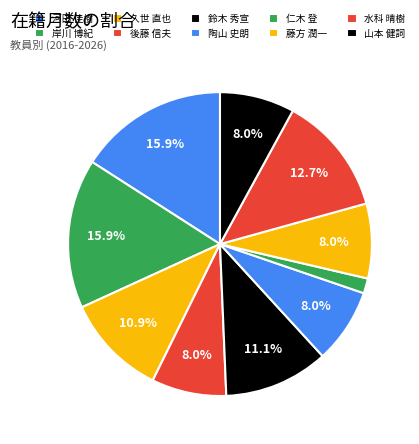

How many segments does this pie chart have?

10